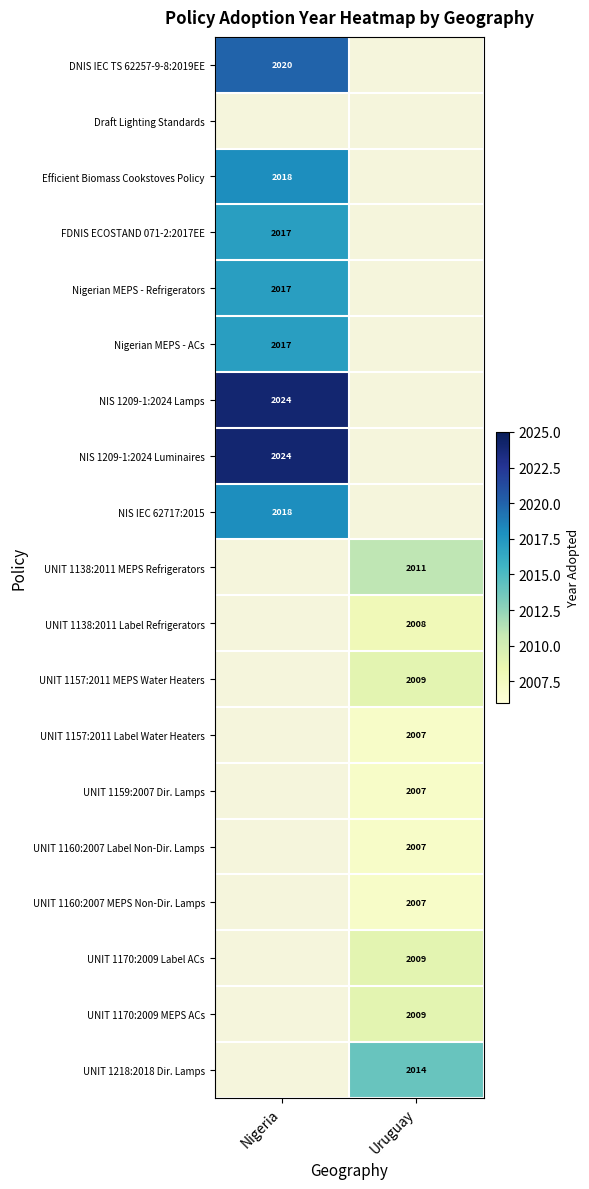

The value of UNIT 1159:2007 Dir. Lamps at Uruguay is 523. True or false?

False